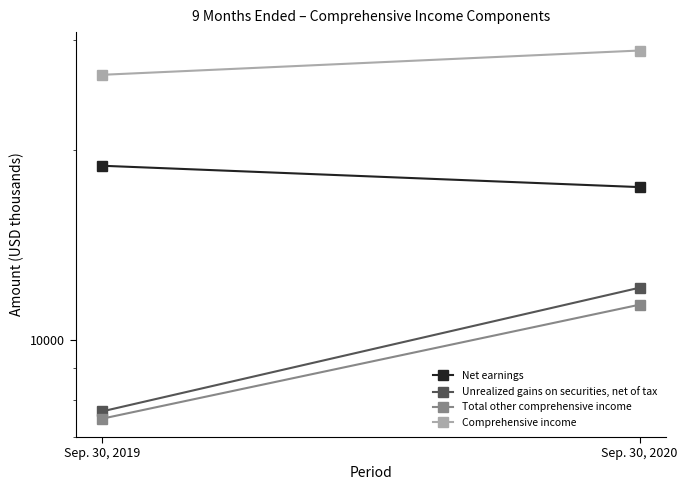

Which series has the largest range (max minus min)?

Unrealized gains on securities, net of tax